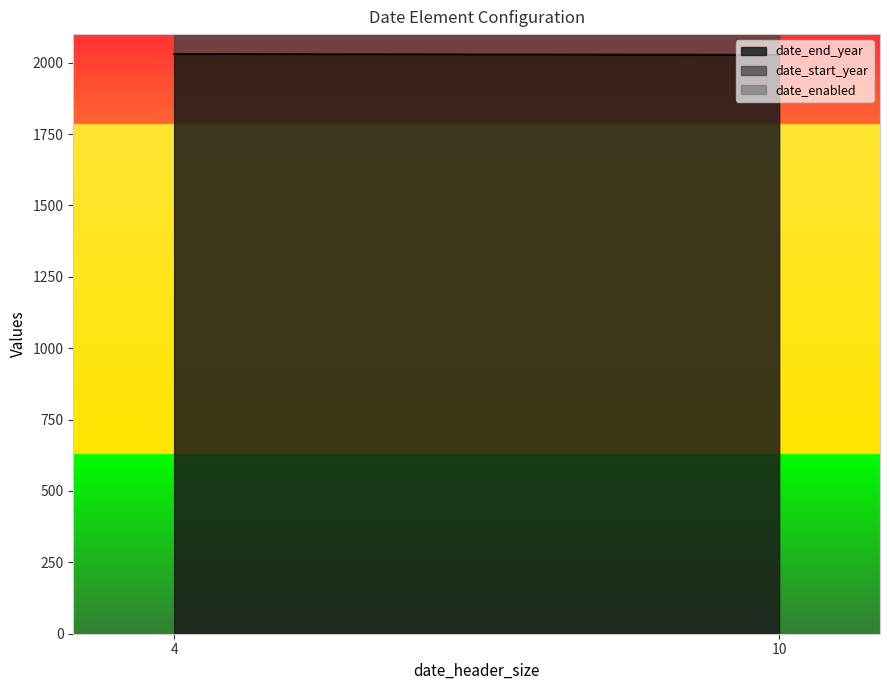

Which series has the largest total across all categories?

date_end_year